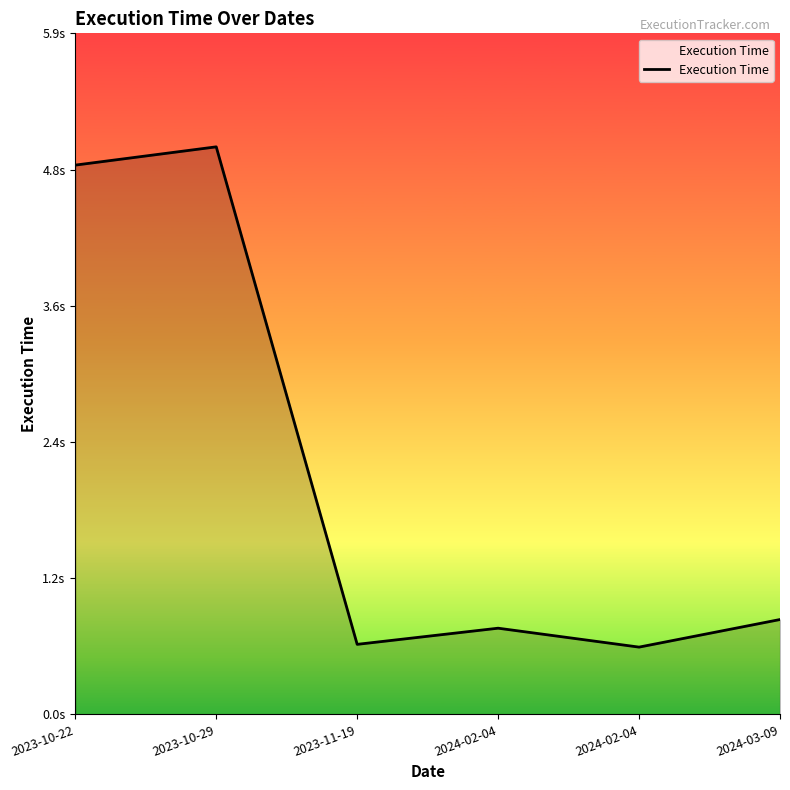

Does the chart display data point markers on the line(s)?

No